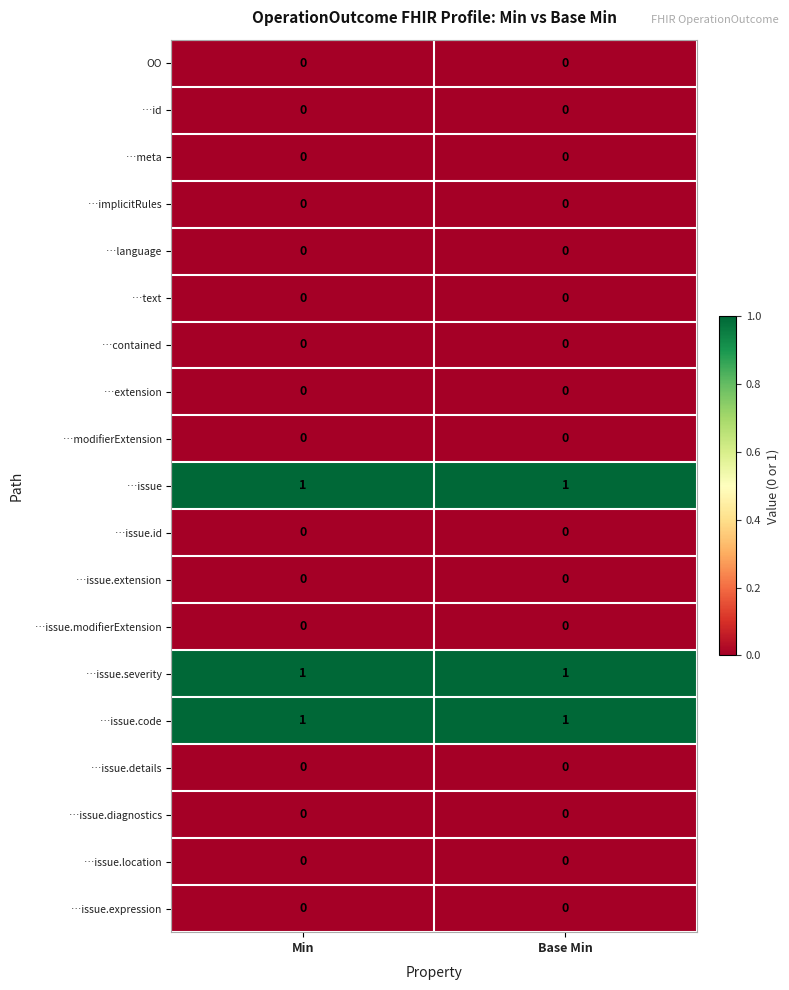

Count the number of data series in this chart.

19